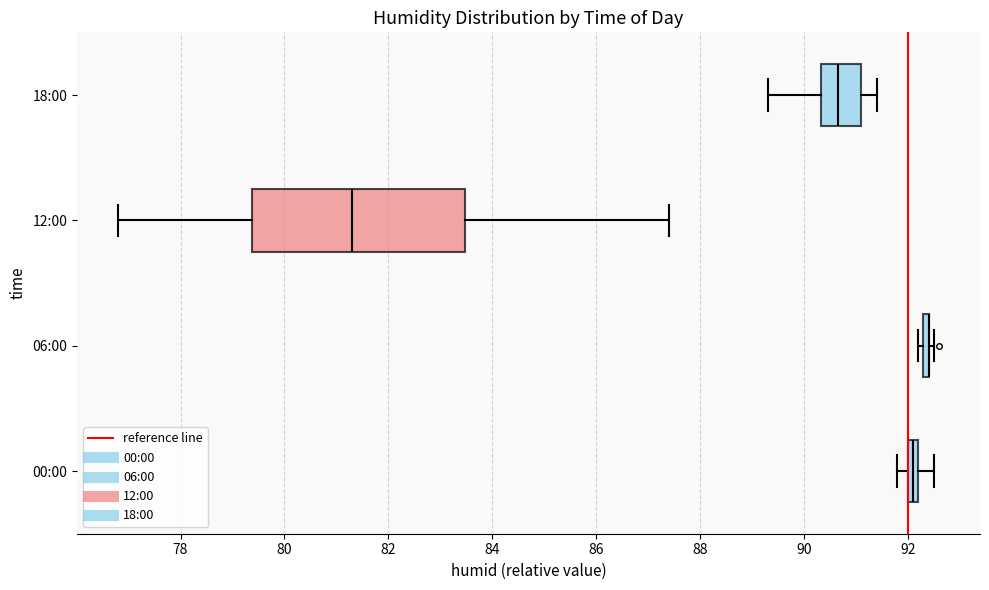

Comparing the boxes themselves (not the whiskers), which one is the widest?

12:00